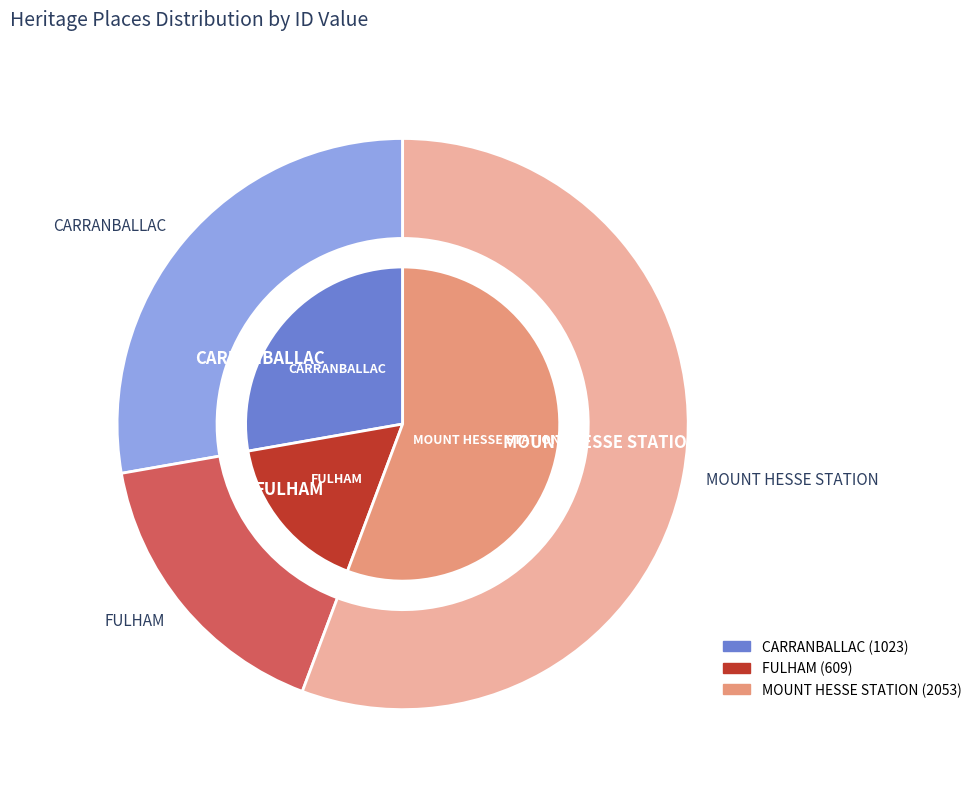

What is the largest slice in the pie chart?

MOUNT HESSE STATION